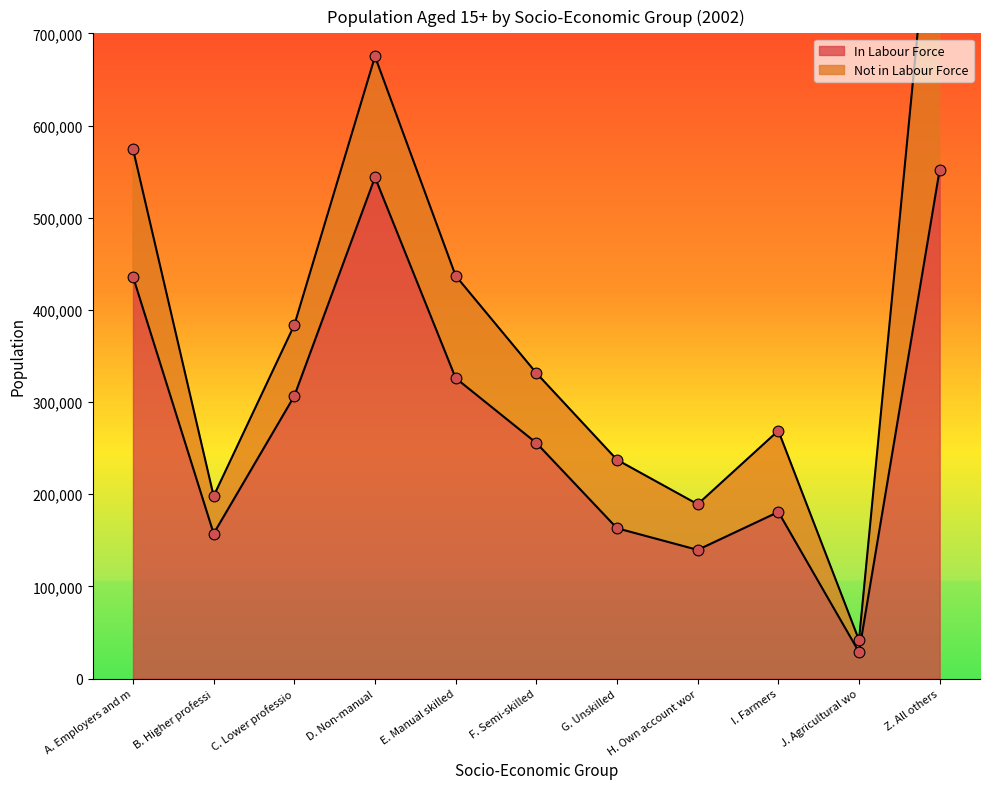

What is the change in value from D. Non-manual to Z. All others?

+8195